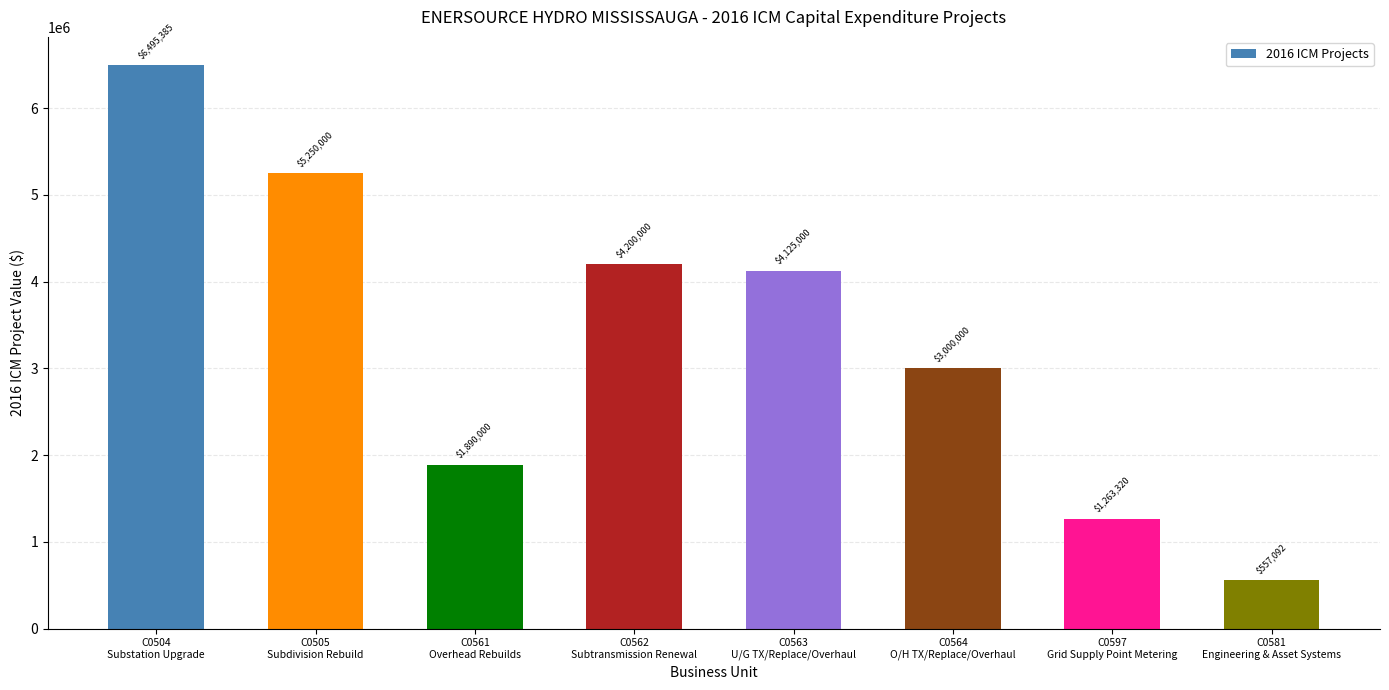

What is the ratio of the value at C0597
Grid Supply Point Metering to the value at C0504
Substation Upgrade?

0.2